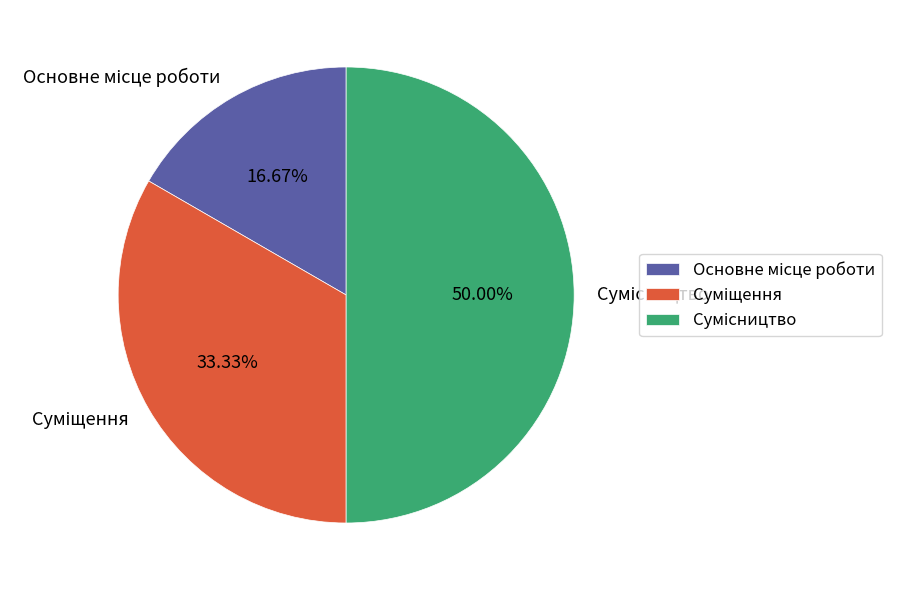

How many segments does this pie chart have?

3